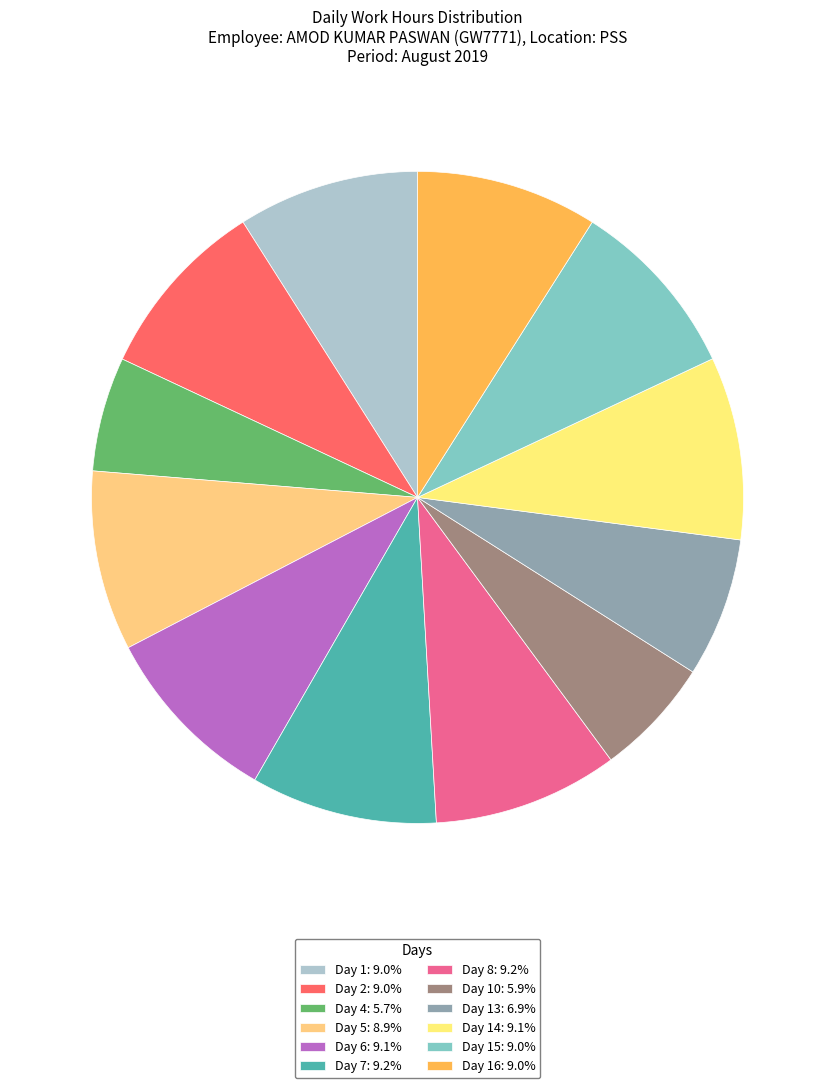

How many segments does this pie chart have?

12